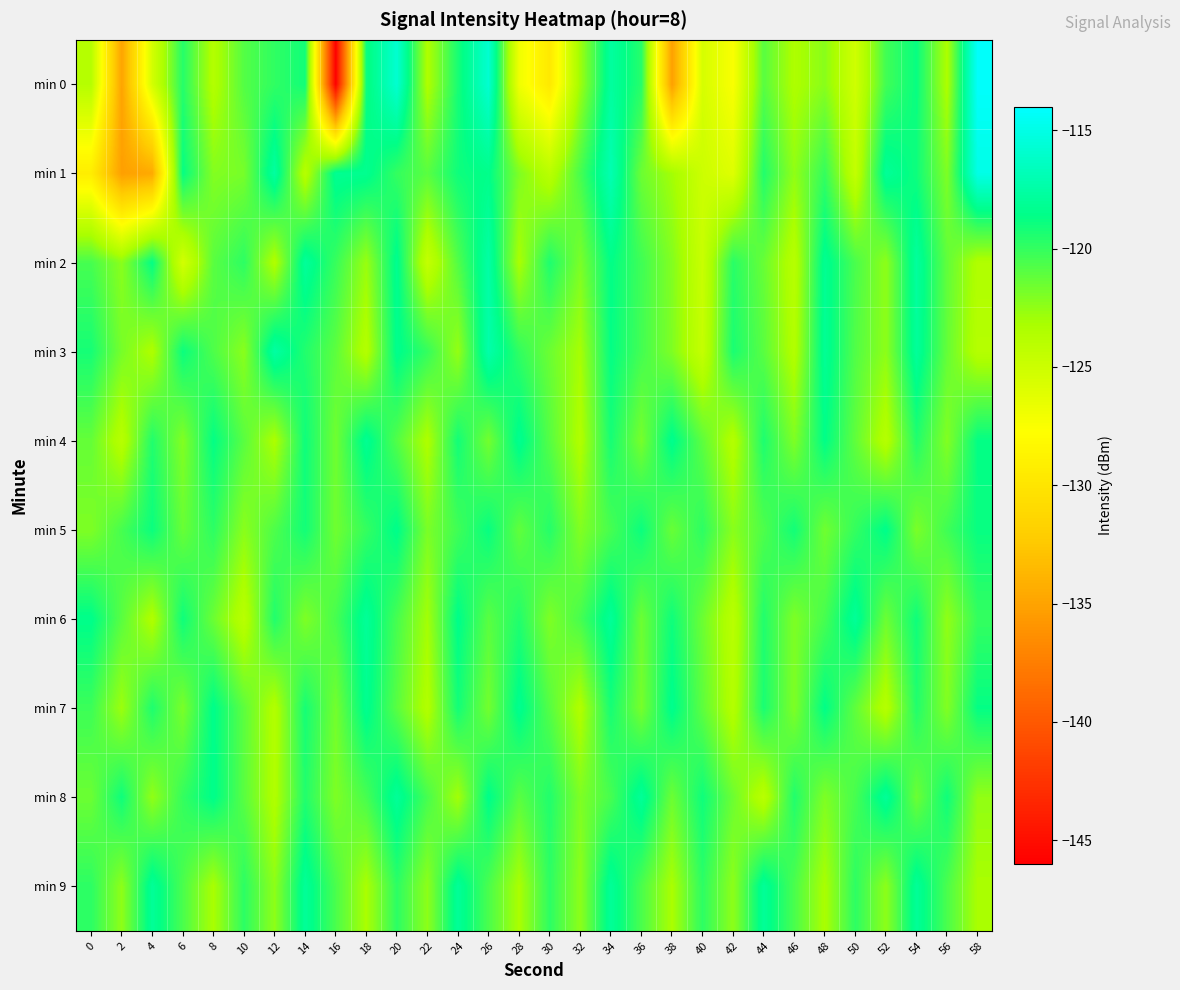

Reading left to right, list all the values displayed in this chart.

min 0: 0=-123.8	2=-135.0	4=-125.4	6=-119.6	8=-123.6	10=-120.8	12=-119.9	14=-119.1	16=-145.9	18=-119.0	20=-115.8	22=-123.4	24=-119.2	26=-115.8	28=-126.9	30=-129.7	32=-122.8	34=-117.8	36=-119.6	38=-135.2	40=-125.5	42=-127.5	44=-121.0	46=-123.4	48=-122.3	50=-125.2	52=-120.3	54=-118.8	56=-123.4	58=-114.1
min 1: 0=-129.3	2=-135.2	4=-134.5	6=-118.8	8=-122.1	10=-121.8	12=-117.7	14=-123.9	16=-118.2	18=-118.3	20=-120.0	22=-121.0	24=-119.0	26=-118.5	28=-122.0	30=-124.0	32=-120.5	34=-117.0	36=-121.5	38=-123.0	40=-125.0	42=-126.0	44=-119.5	46=-122.5	48=-120.0	50=-124.5	52=-118.0	54=-119.0	56=-122.0	58=-115.0
min 2: 0=-120.5	2=-122.3	4=-118.7	6=-125.4	8=-121.0	10=-119.8	12=-123.5	14=-117.9	16=-120.1	18=-122.7	20=-118.3	22=-124.6	24=-120.8	26=-117.5	28=-123.2	30=-119.4	32=-121.9	34=-118.6	36=-120.3	38=-122.1	40=-124.8	42=-119.7	44=-121.4	46=-123.9	48=-118.2	50=-120.6	52=-122.4	54=-117.8	56=-121.2	58=-123.5
min 3: 0=-119.2	2=-121.8	4=-123.4	6=-118.9	8=-120.7	10=-122.3	12=-117.6	14=-119.5	16=-121.1	18=-123.7	20=-118.4	22=-120.0	24=-122.6	26=-117.3	28=-119.9	30=-121.5	32=-123.1	34=-118.7	36=-120.4	38=-122.0	40=-124.6	42=-119.3	44=-121.0	46=-123.6	48=-118.1	50=-120.8	52=-122.4	54=-117.9	56=-121.3	58=-123.8
min 4: 0=-121.3	2=-123.9	4=-119.5	6=-122.1	8=-118.7	10=-121.0	12=-123.3	14=-119.0	16=-121.6	18=-118.2	20=-120.8	22=-123.4	24=-119.1	26=-121.7	28=-118.3	30=-120.9	32=-123.5	34=-119.2	36=-121.8	38=-118.4	40=-121.1	42=-123.7	44=-119.4	46=-122.0	48=-118.6	50=-121.2	52=-123.8	54=-119.5	56=-122.1	58=-118.7
min 5: 0=-122.0	2=-120.5	4=-118.9	6=-121.4	8=-119.8	10=-122.3	12=-120.7	14=-119.1	16=-121.6	18=-120.0	20=-118.5	22=-121.9	24=-120.3	26=-118.8	28=-121.2	30=-119.6	32=-122.1	34=-120.5	36=-118.9	38=-121.4	40=-119.8	42=-122.3	44=-120.7	46=-119.1	48=-121.6	50=-120.0	52=-118.5	54=-121.9	56=-120.3	58=-118.8
min 6: 0=-118.5	2=-121.0	4=-123.5	6=-119.0	8=-121.5	10=-124.0	12=-119.5	14=-122.0	16=-120.5	18=-118.0	20=-120.5	22=-123.0	24=-118.5	26=-121.0	28=-119.5	30=-122.0	32=-120.5	34=-118.0	36=-121.5	38=-119.0	40=-121.5	42=-124.0	44=-119.5	46=-122.0	48=-120.5	50=-118.0	52=-121.5	54=-119.0	56=-122.5	58=-120.0
min 7: 0=-120.2	2=-122.8	4=-119.4	6=-121.9	8=-118.5	10=-121.1	12=-123.6	14=-119.2	16=-121.7	18=-118.3	20=-121.0	22=-123.6	24=-119.1	26=-121.7	28=-118.3	30=-120.9	32=-123.5	34=-119.2	36=-121.8	38=-118.4	40=-121.1	42=-123.7	44=-119.3	46=-122.0	48=-118.6	50=-121.2	52=-123.8	54=-119.5	56=-122.1	58=-118.7
min 8: 0=-121.5	2=-119.0	4=-122.5	6=-120.0	8=-118.5	10=-121.0	12=-123.5	14=-119.5	16=-122.0	18=-120.5	20=-118.0	22=-120.5	24=-123.0	26=-118.5	28=-121.0	30=-119.5	32=-122.0	34=-120.5	36=-118.0	38=-121.5	40=-119.0	42=-121.5	44=-124.0	46=-119.5	48=-122.0	50=-120.5	52=-118.0	54=-121.5	56=-119.0	58=-122.5
min 9: 0=-119.8	2=-122.4	4=-118.0	6=-120.6	8=-123.2	10=-119.8	12=-122.4	14=-118.0	16=-120.6	18=-123.2	20=-119.8	22=-122.4	24=-118.0	26=-120.6	28=-123.2	30=-119.8	32=-122.4	34=-118.0	36=-120.6	38=-123.2	40=-119.8	42=-122.4	44=-118.0	46=-120.6	48=-123.2	50=-119.8	52=-122.4	54=-118.0	56=-120.6	58=-123.2